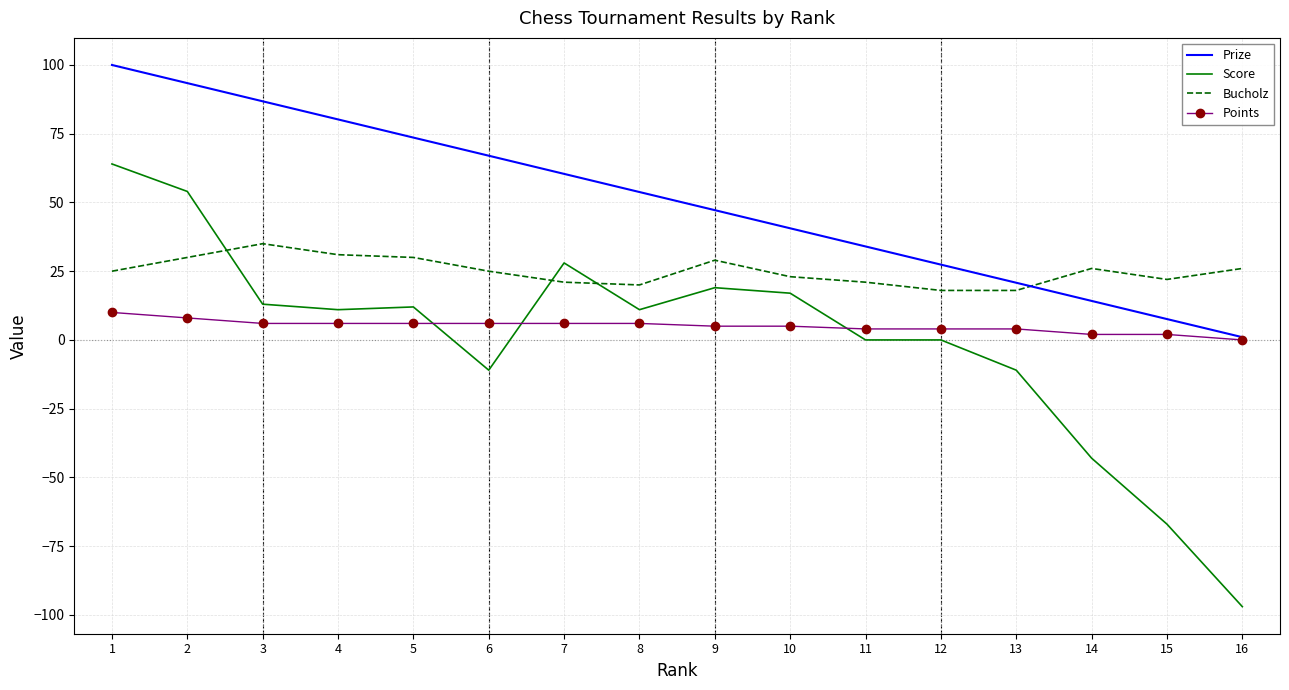

Is it true that Bucholz equals 30.0 at 5?

True